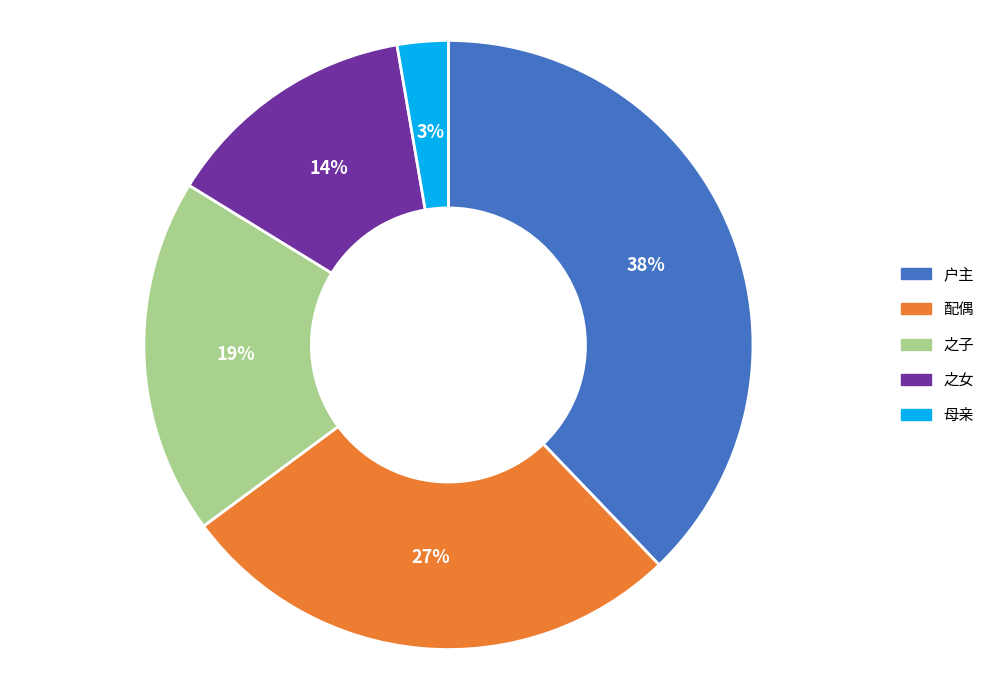

Is the sum of 户主 and 之子 greater than half?

Yes